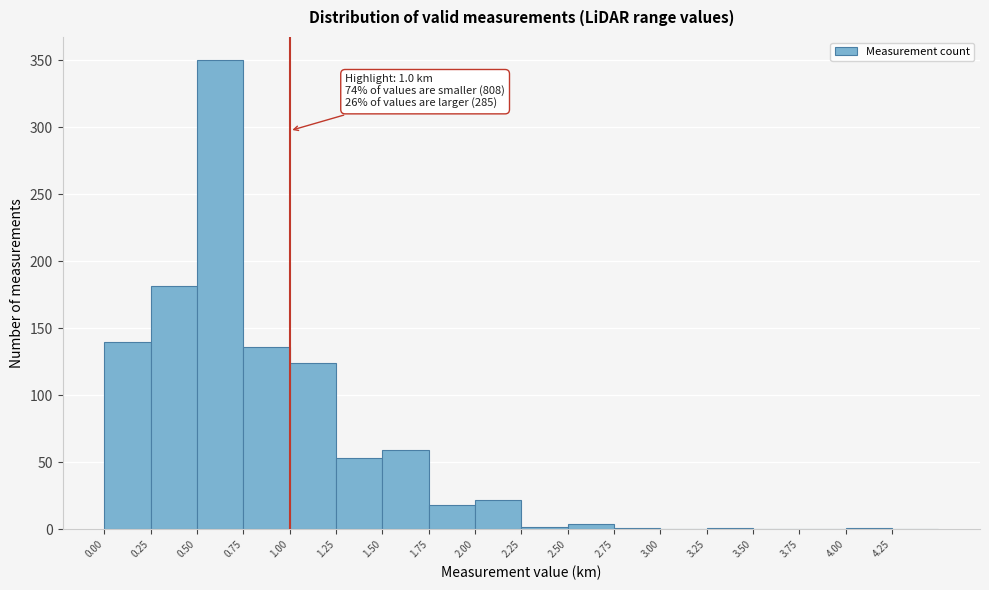

Which range on the x-axis has the tallest bar?

0.50 to 0.75